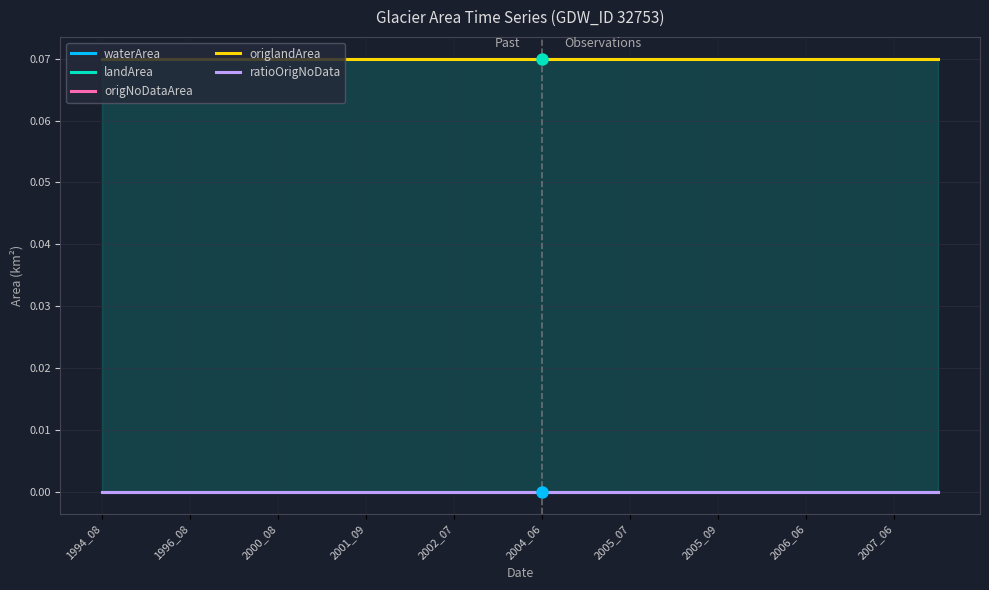

What are all the series names shown in the legend?

waterArea, landArea, origNoDataArea, origlandArea, ratioOrigNoData